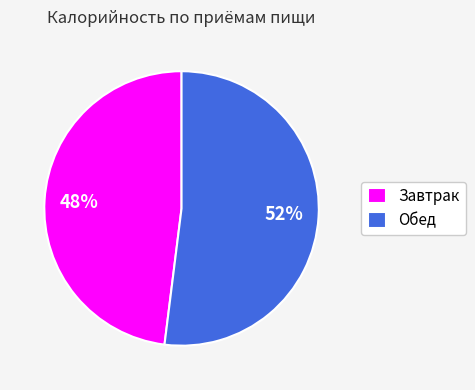

Combined, do Обед and Завтрак account for over 50%?

Yes